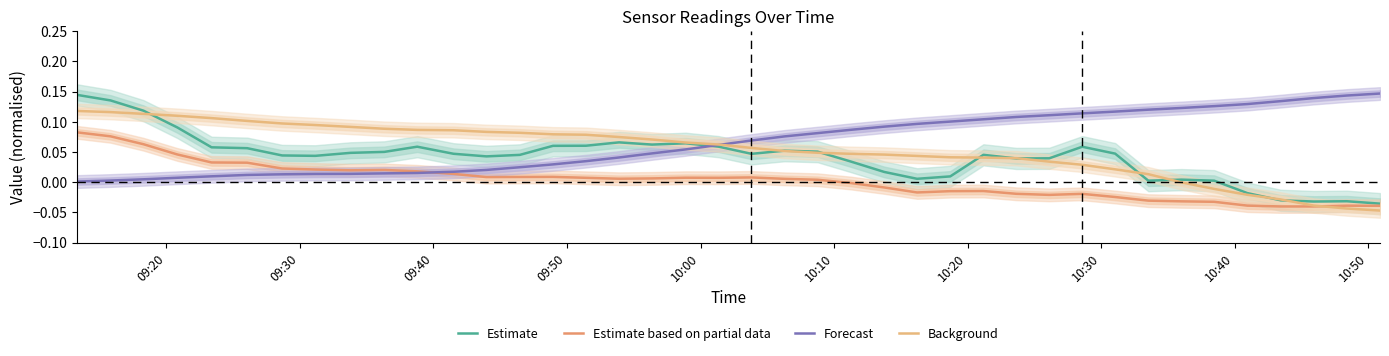

Does the chart have visible grid lines?

No